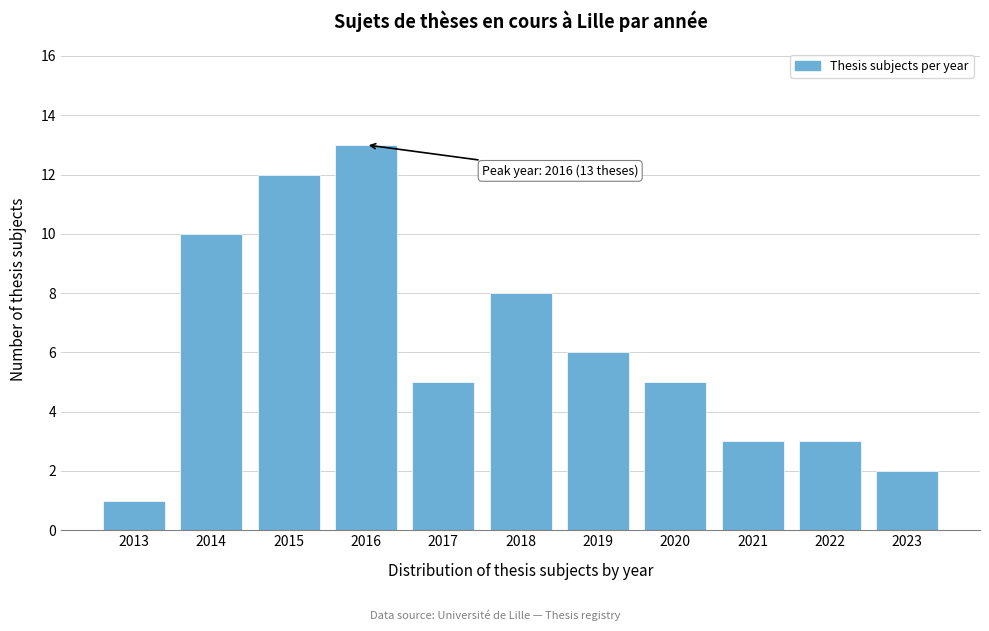

Reading left to right, transcribe all the data shown in this chart.

1	10	12	13	5	8	6	5	3	3	2